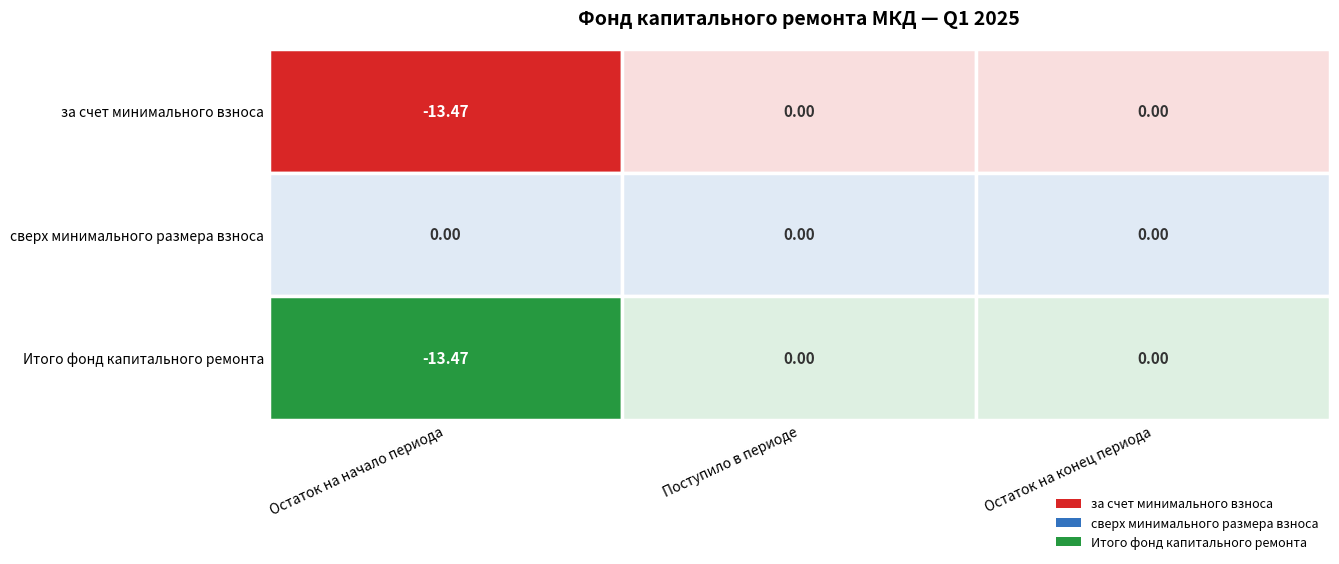

Is it true that сверх минимального размера взноса equals 0.0 at Остаток на конец периода?

True